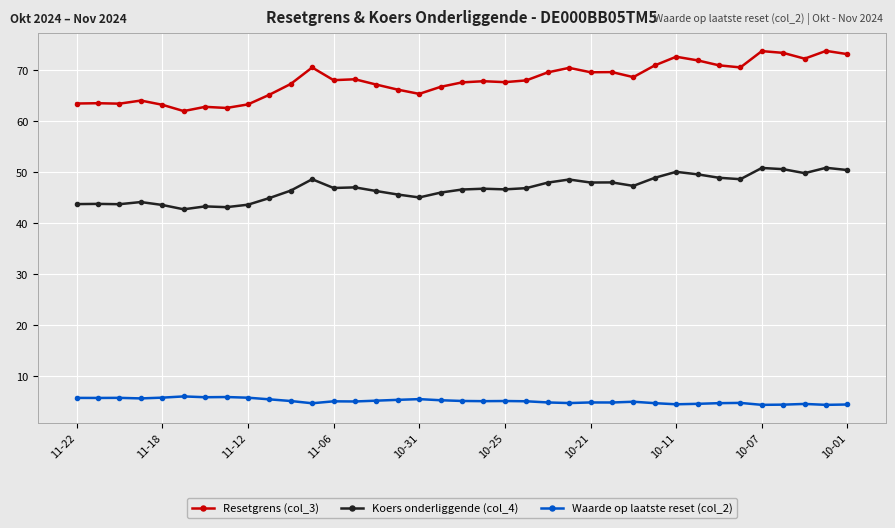

Which series has the largest range (max minus min)?

Resetgrens (col_3)